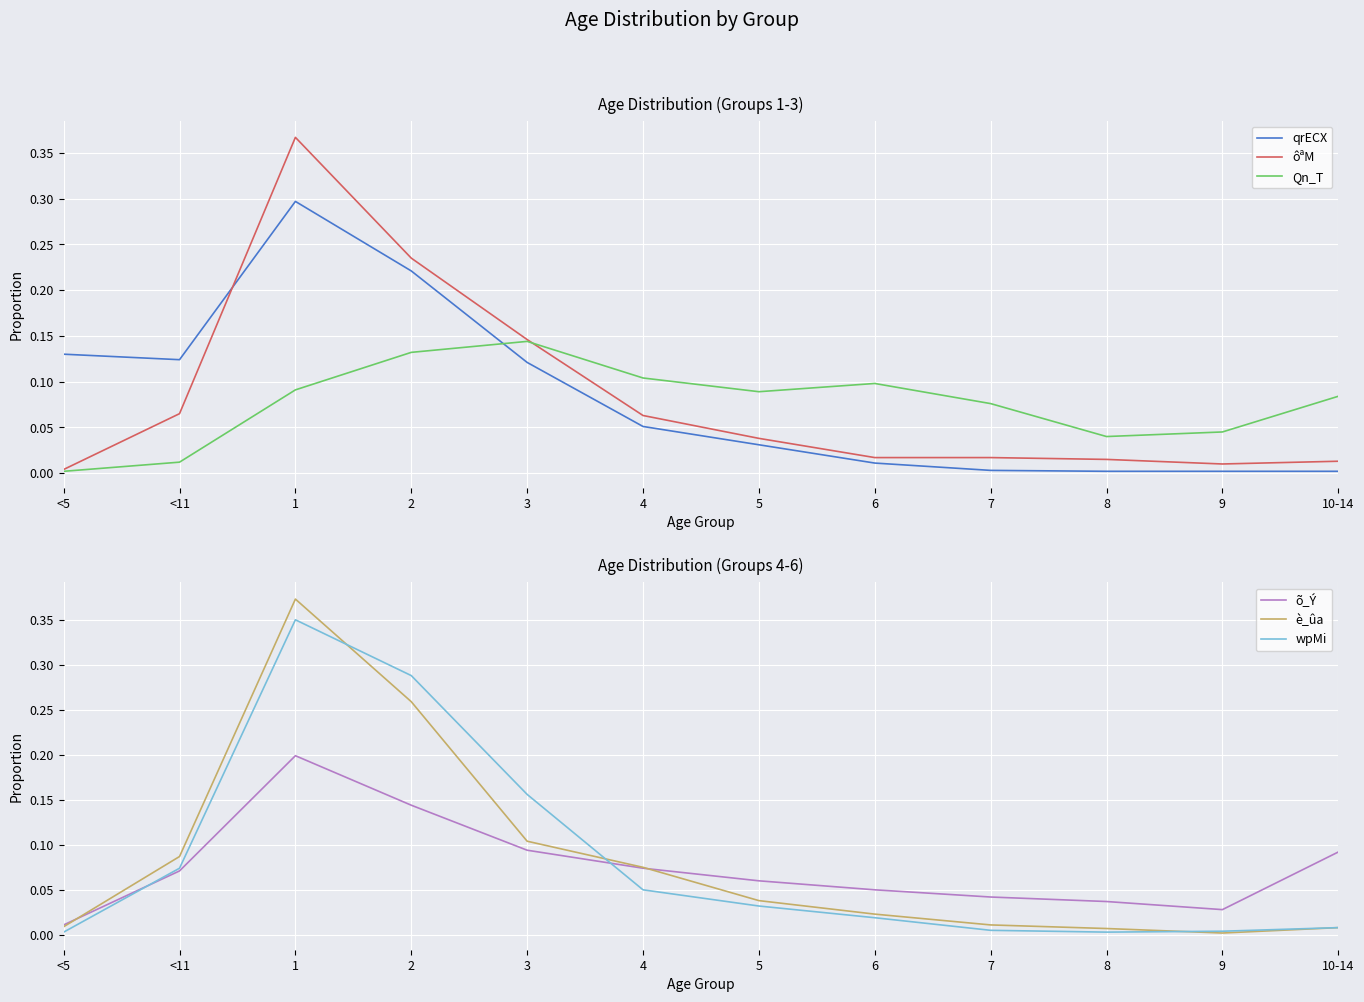

Which has a higher value, 3 or 8?

3